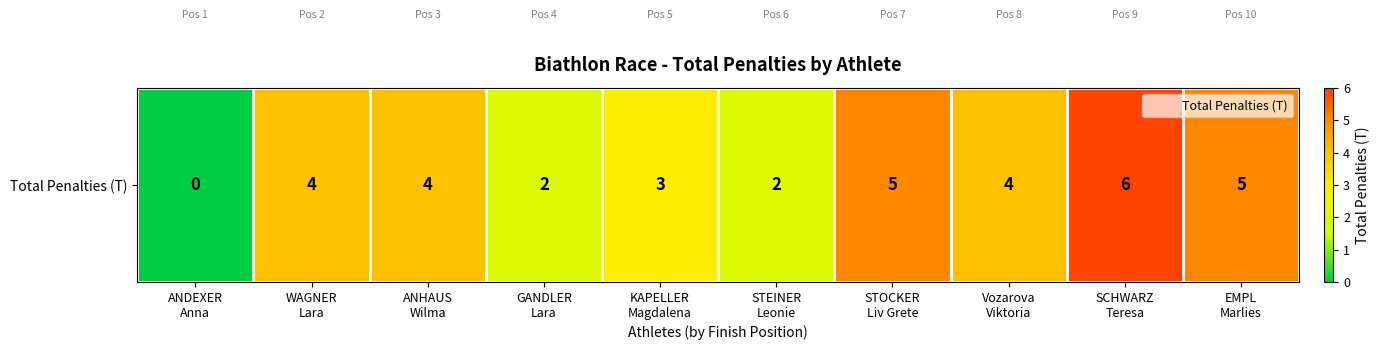

What is the difference between the second highest and second lowest values?

3